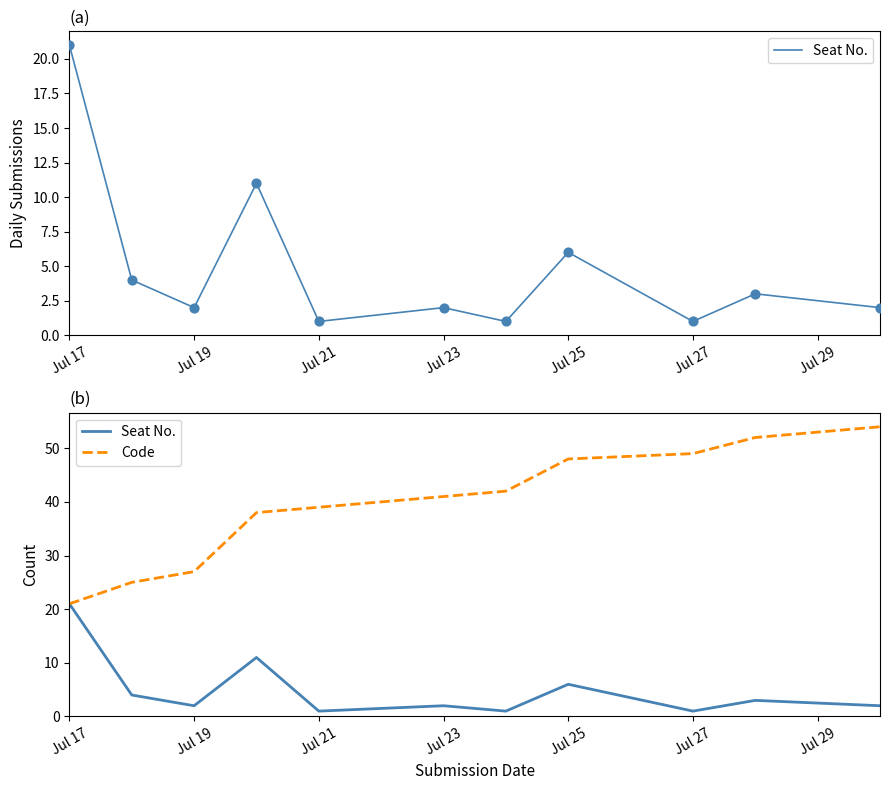

Which series has the largest Y range (max minus min)?

Code